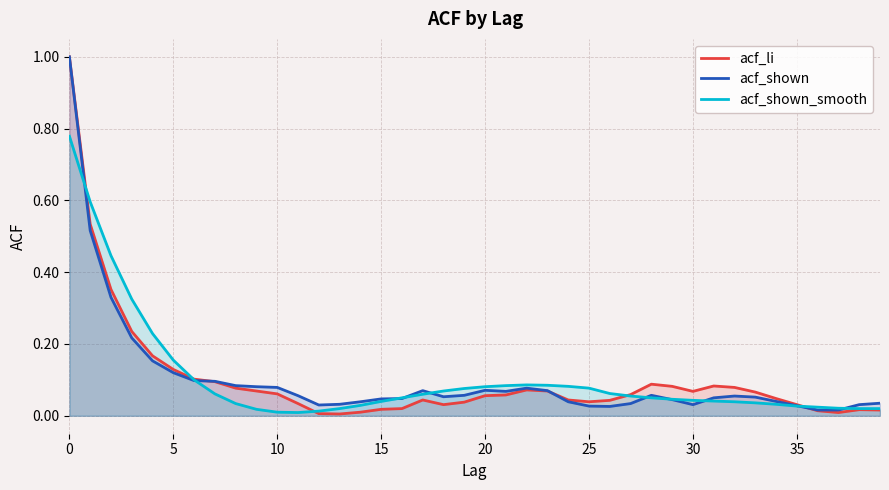

The acf_li series shows 0.3 at 20. True or false?

False